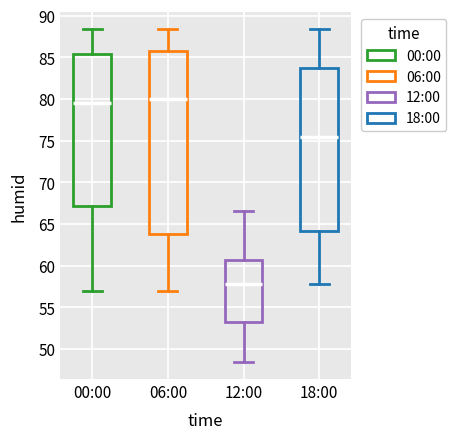

Comparing the boxes themselves (not the whiskers), which one is the tallest?

06:00